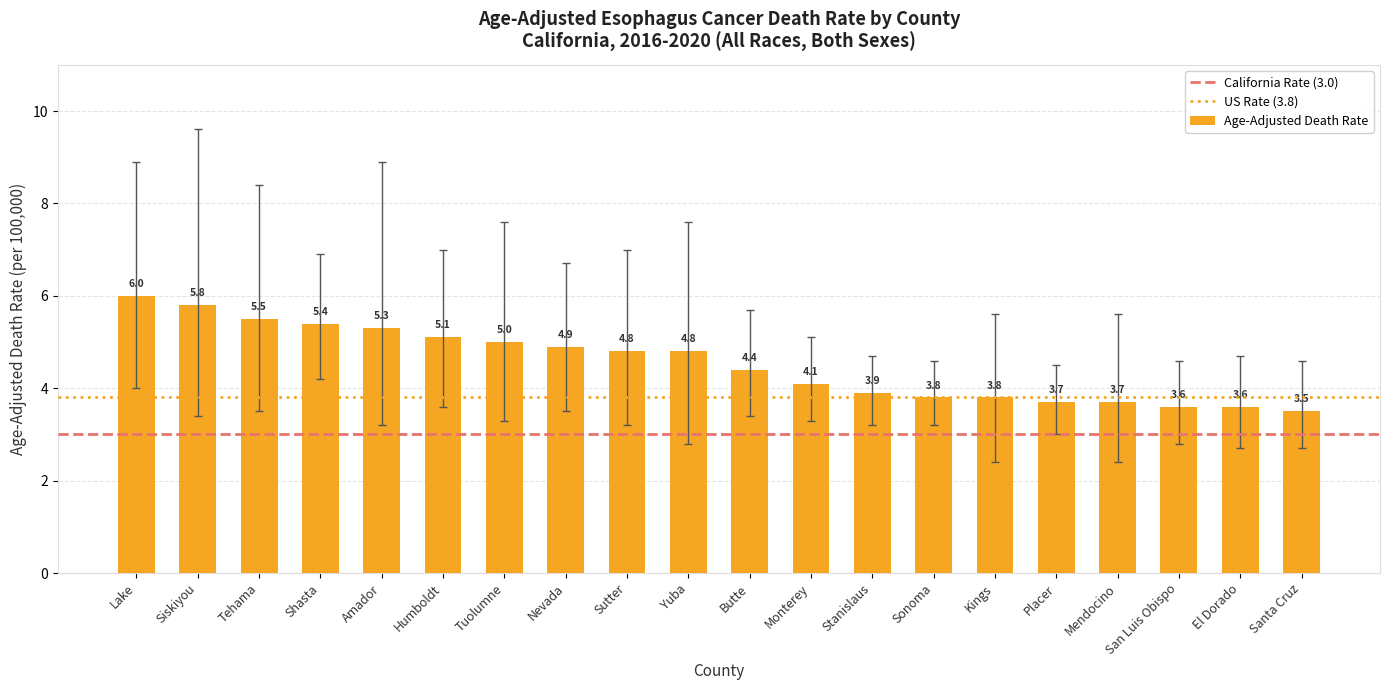

What is the label of the 19th bar from the left?

El Dorado